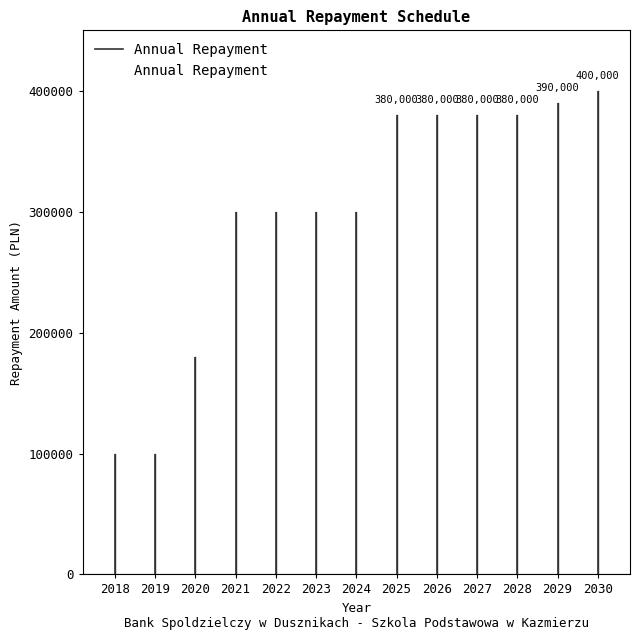

What value does the data have at 2030?

400000